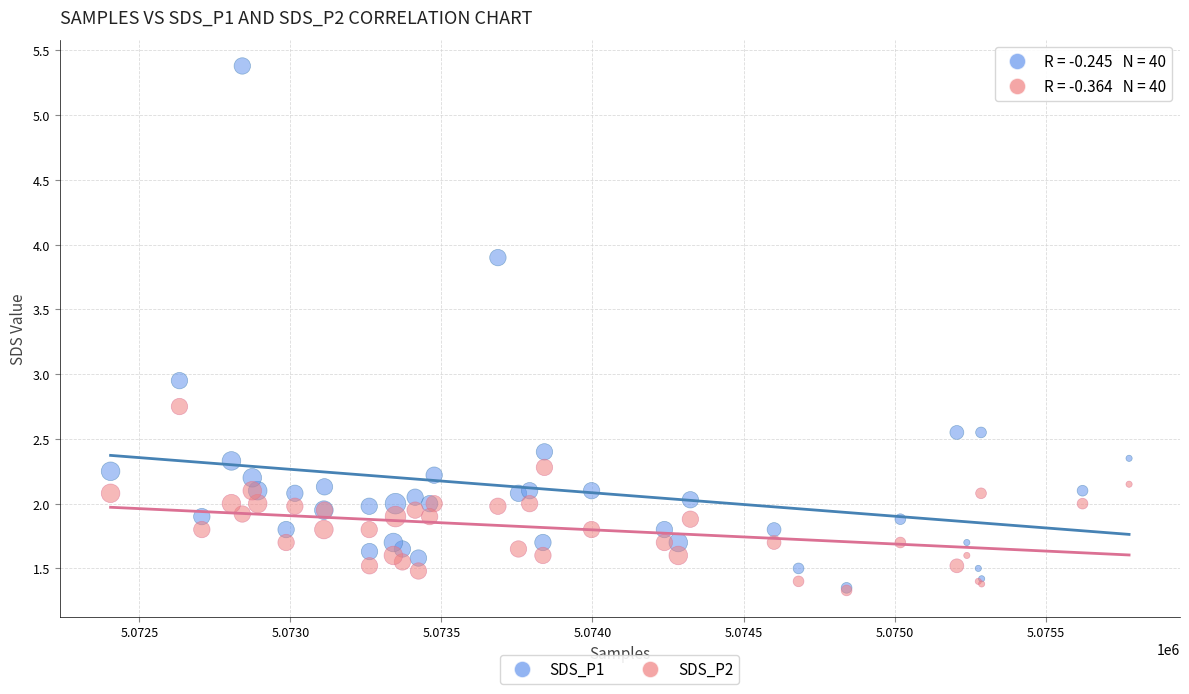

What are all the series names shown in the legend?

SDS_P1, SDS_P2